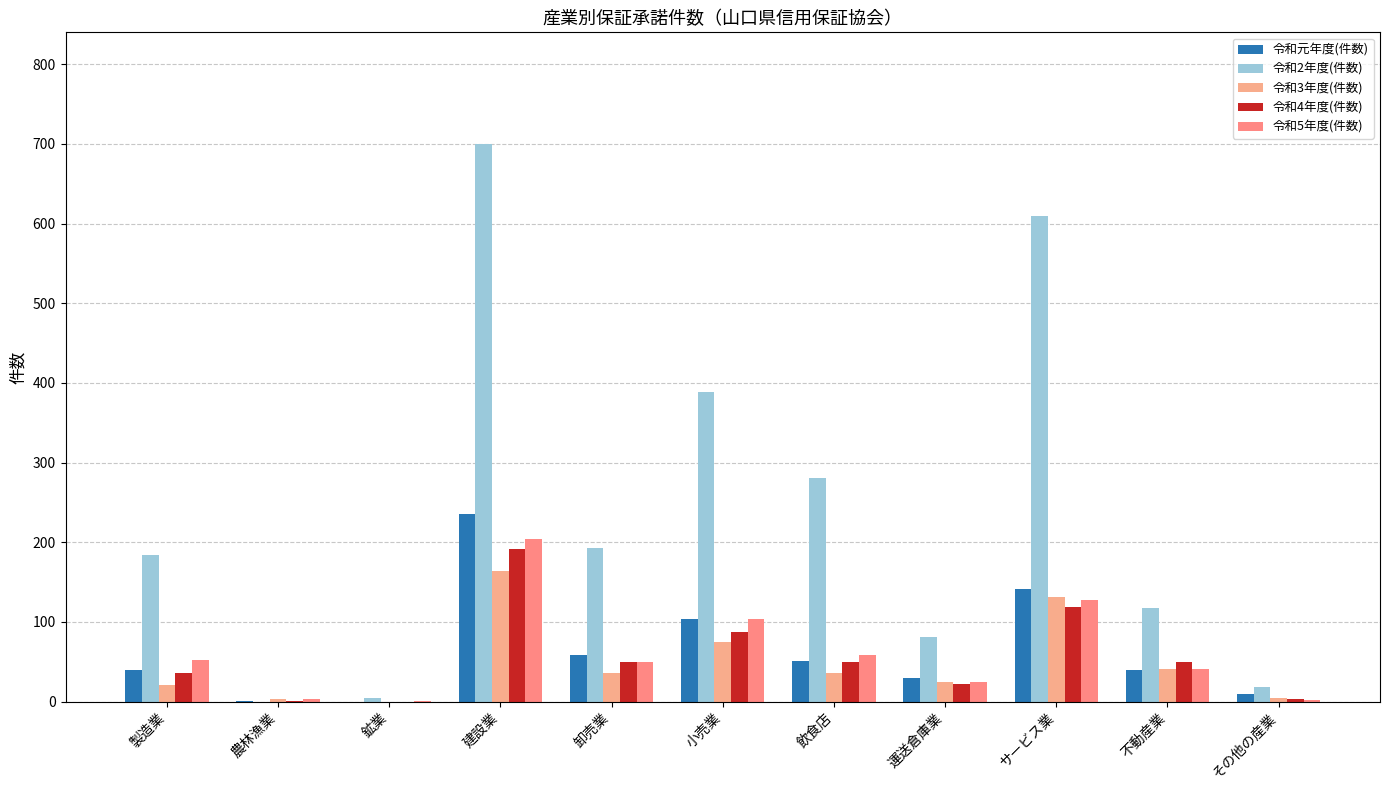

Are the bars horizontal?

No